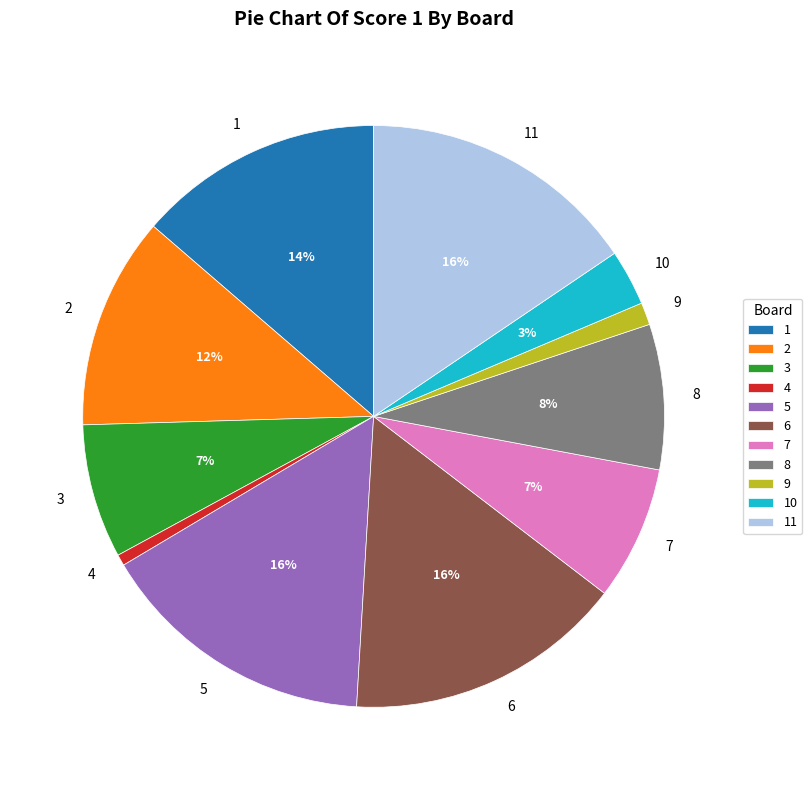

Is it true that 11 is 16% of the pie?

True